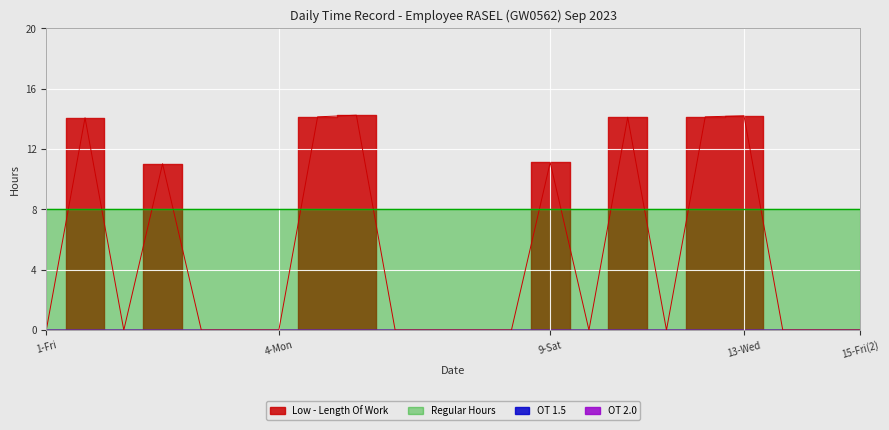

True or false: OT 2.0 has more than 2 points higher than both neighbors.

False